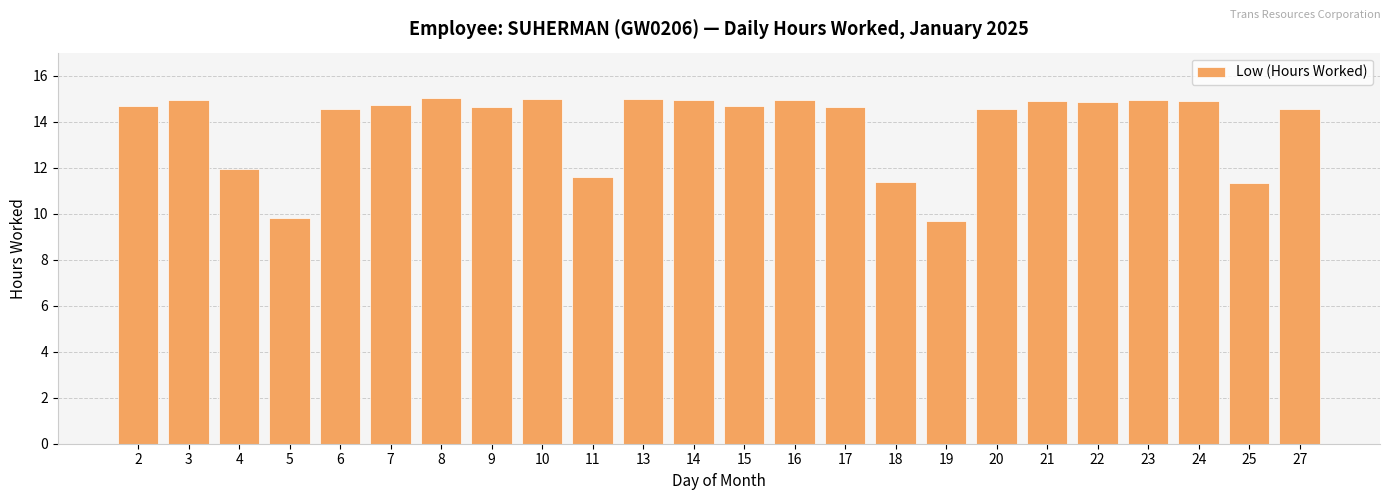

Between 22 and 5, which is larger?

22